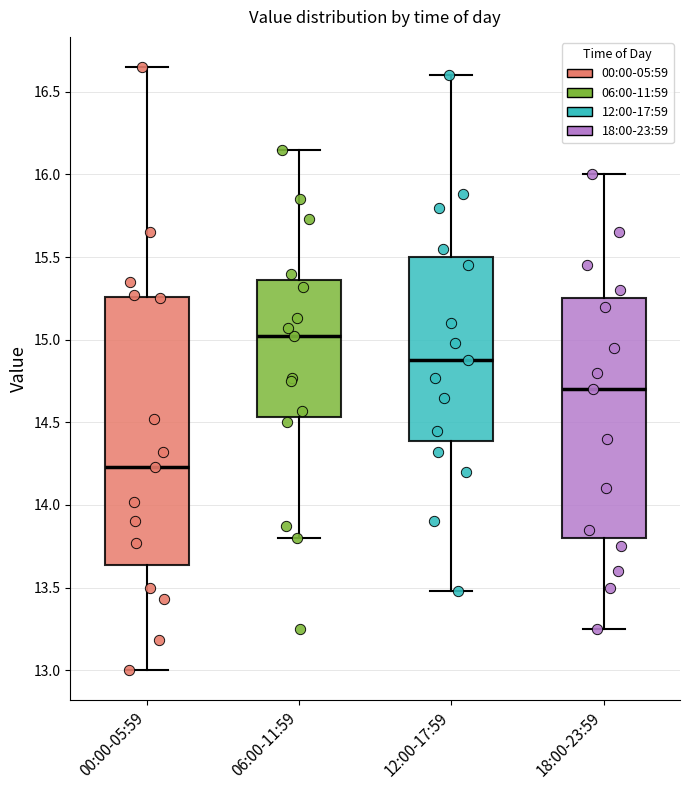

Which box is the tallest, from its lower edge to its upper edge?

00:00-05:59